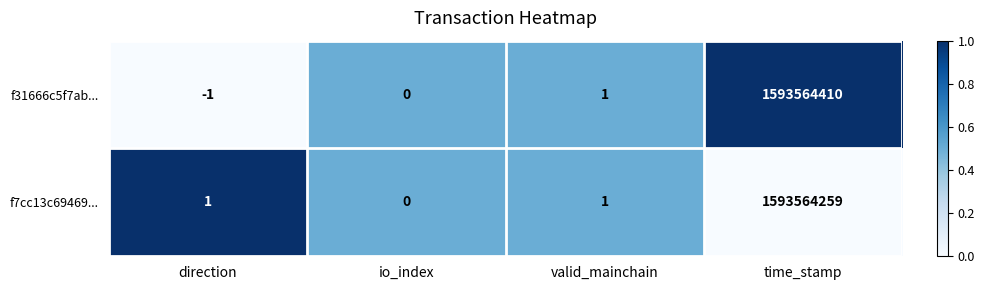

Reading left to right, list all the values displayed in this chart.

f31666c5f7ab...: direction=-1	io_index=0	valid_mainchain=1	time_stamp=1593564410
f7cc13c69469...: direction=1	io_index=0	valid_mainchain=1	time_stamp=1593564259